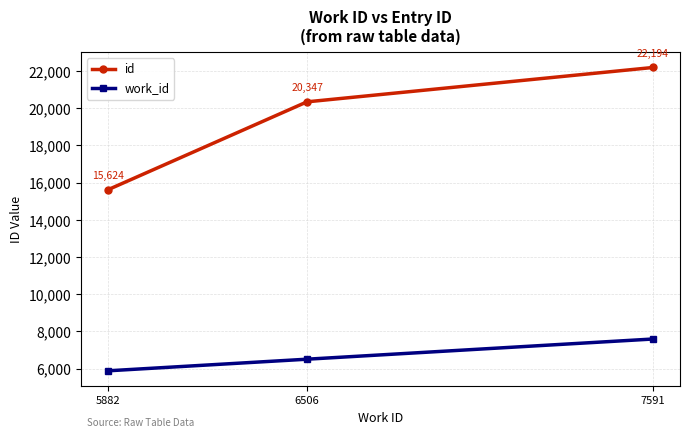

How many categories are shown in the chart?

3